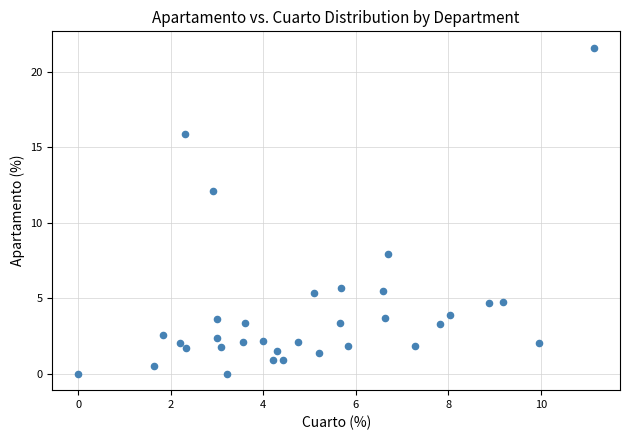

What is the range of Y values (max minus min)?

21.6